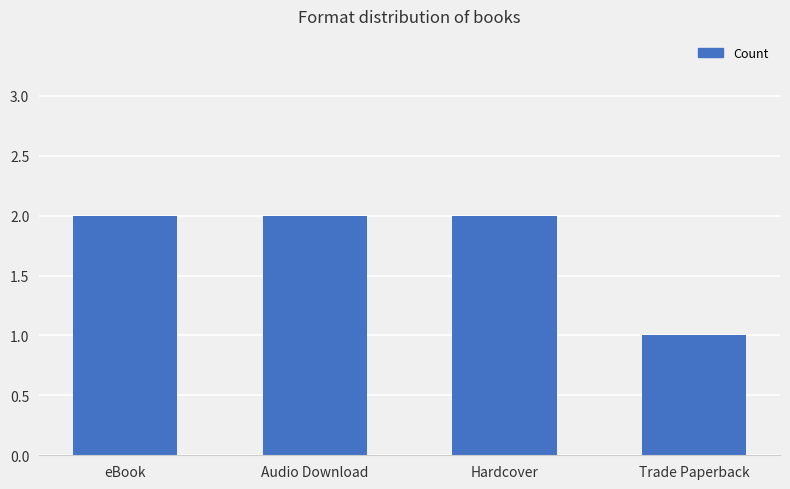

What is the greatest value displayed?

2